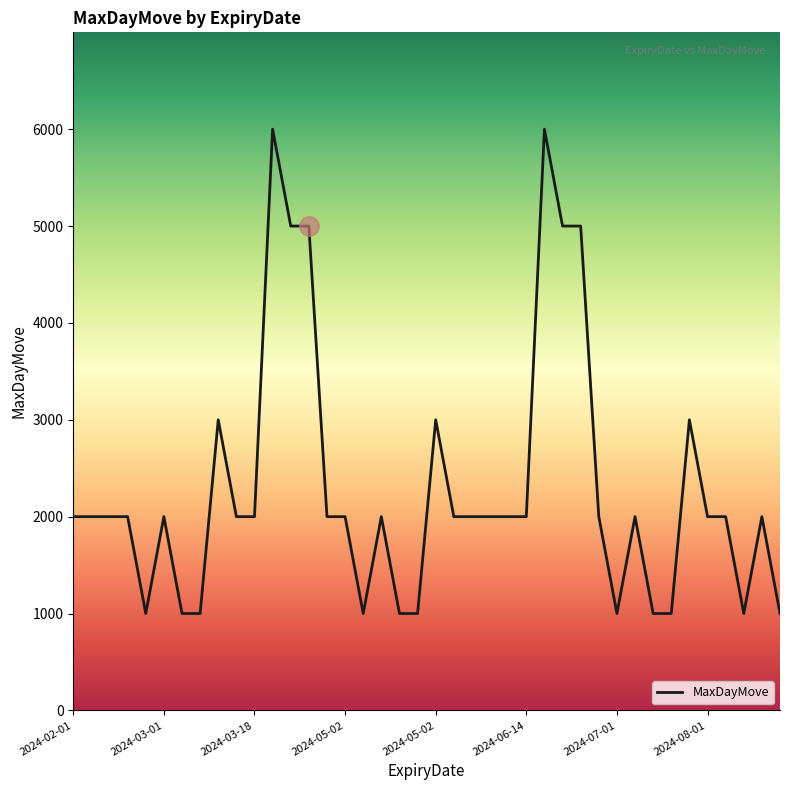

What is the minimum value shown in the chart?

1000